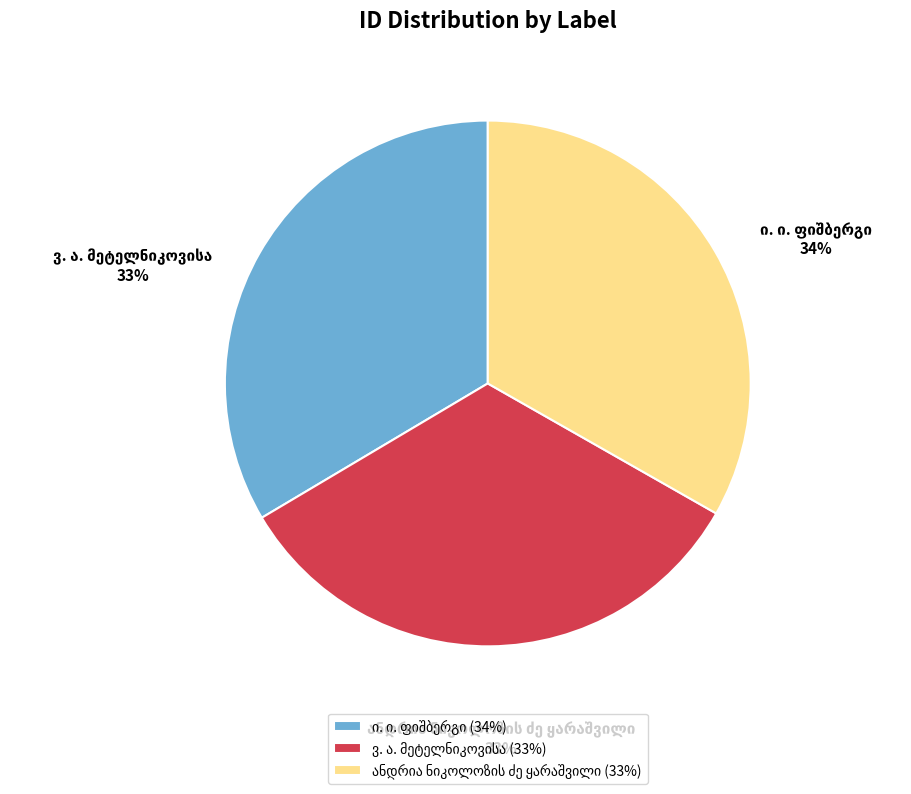

How many segments does this pie chart have?

3